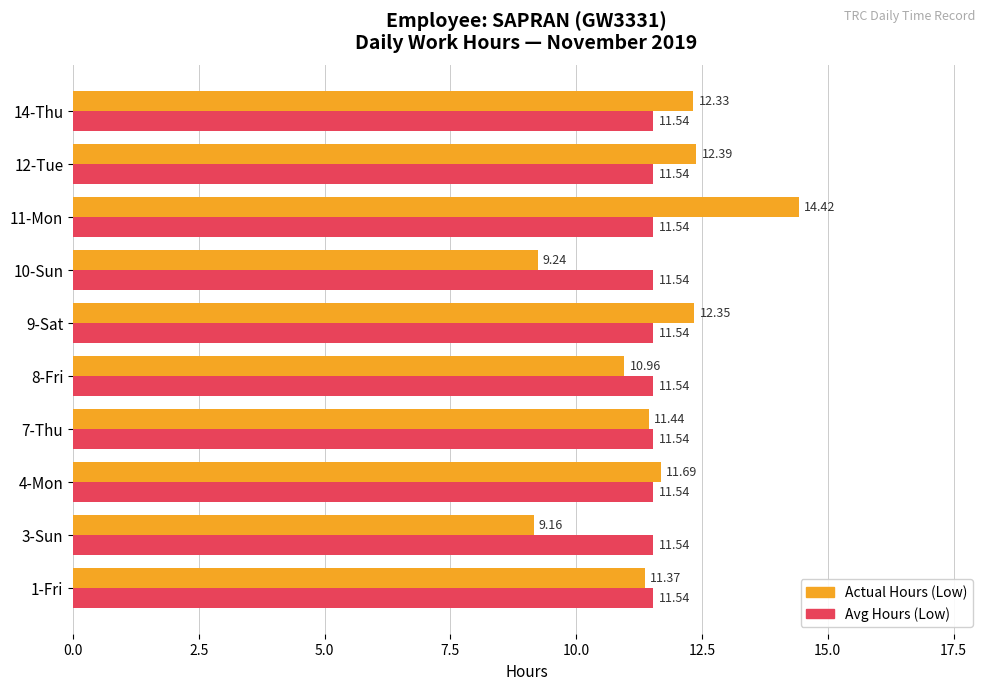

What is the average value of the Avg Hours (Low) series?

11.5